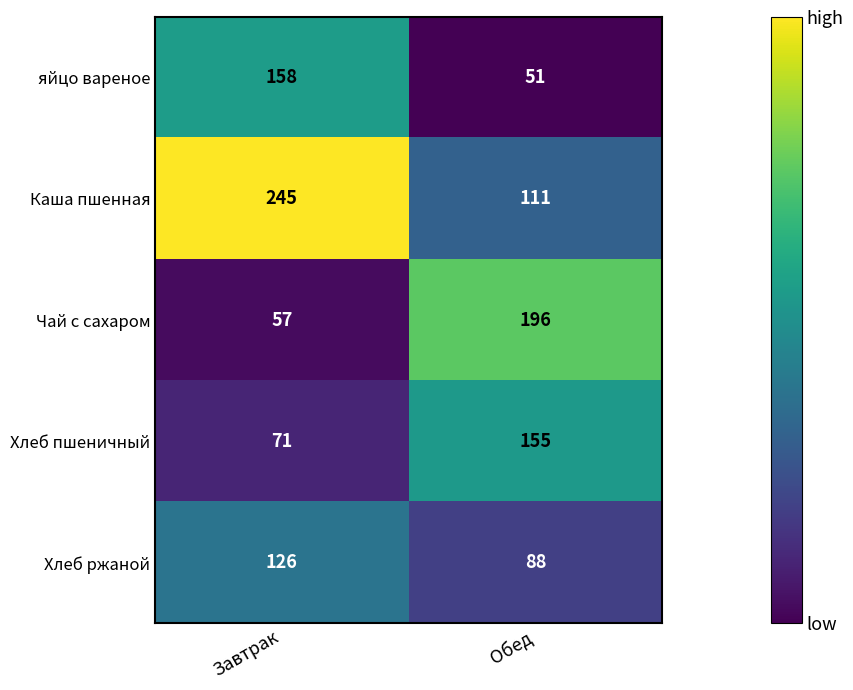

At which category does the chart reach its minimum across all series?

Обед